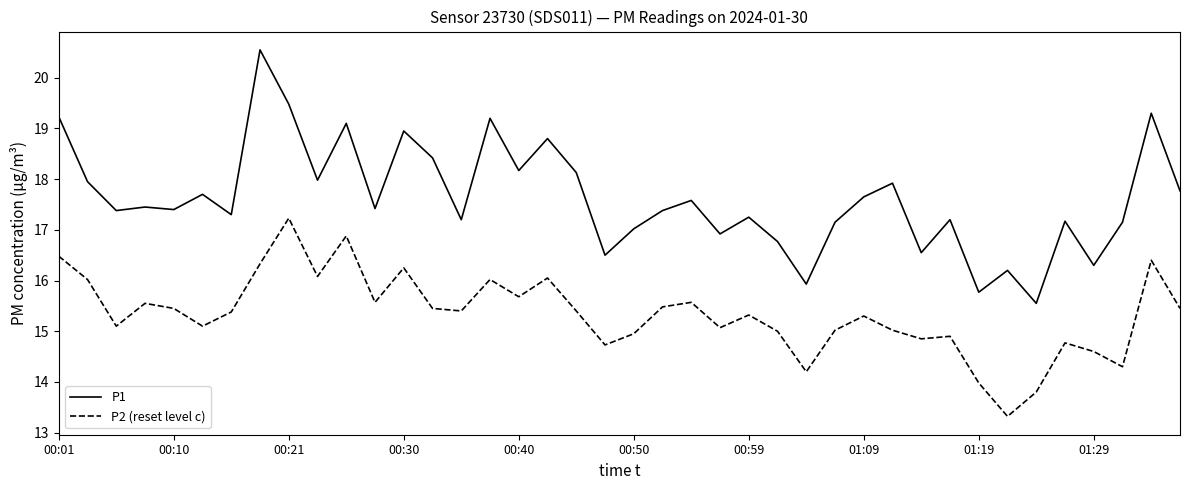

True or false: P1 and P2 (reset level c) cross at least once.

False